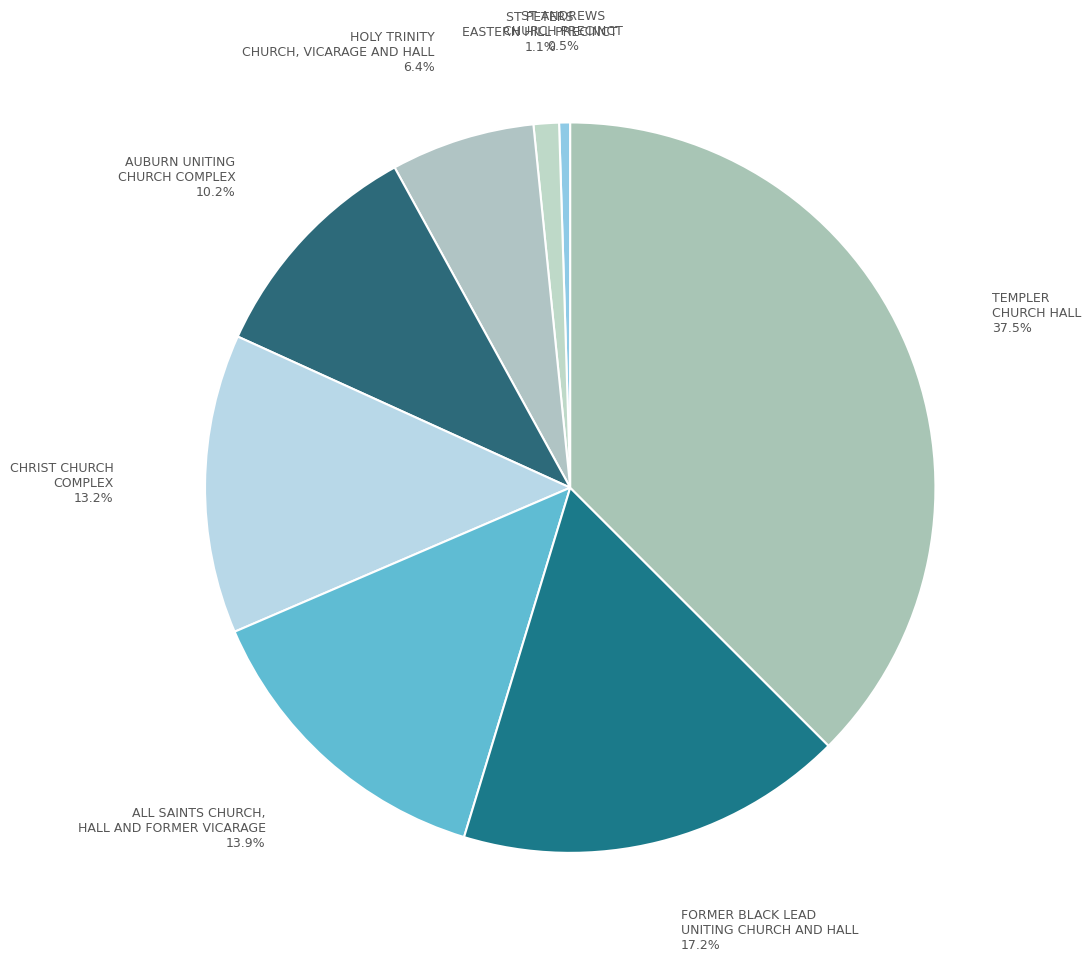

How many slices are in this pie chart?

8